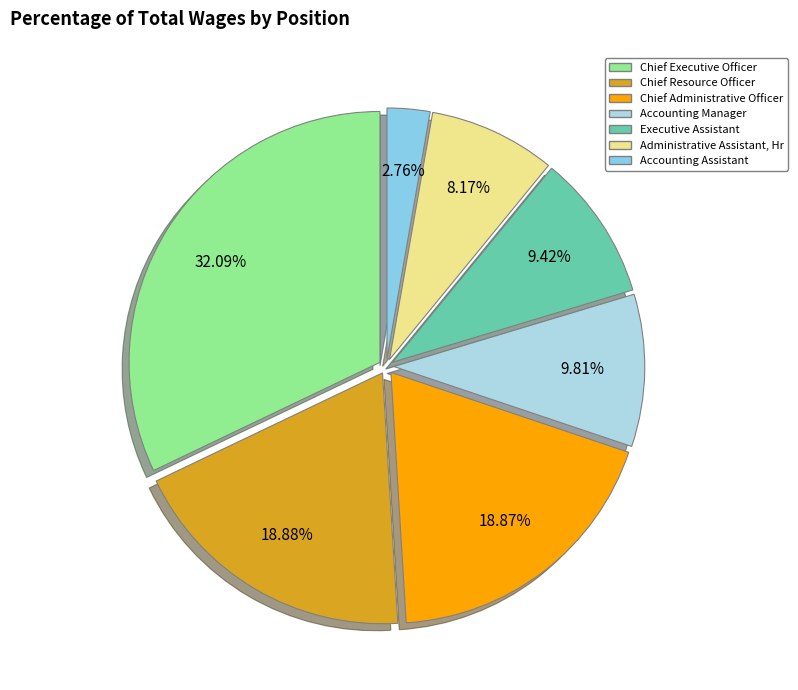

To the nearest percent, what is the combined percentage of Chief Executive Officer and Accounting Manager?

42%